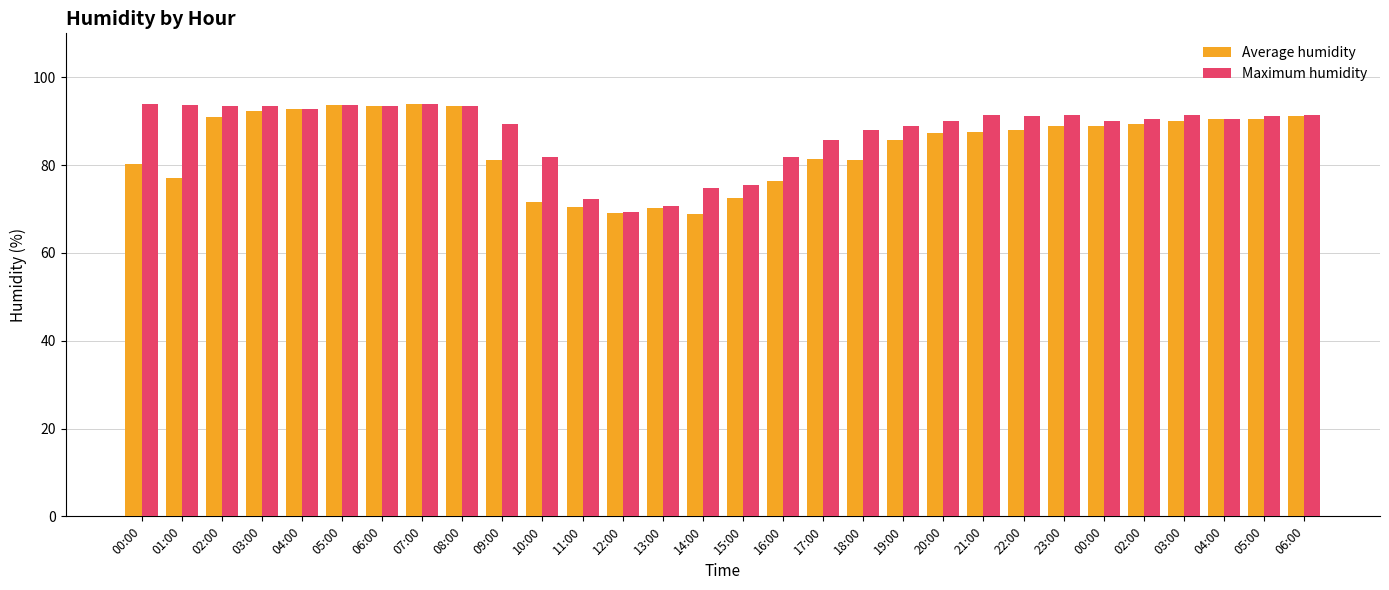

The Maximum humidity series shows 154.1 at 22:00. True or false?

False